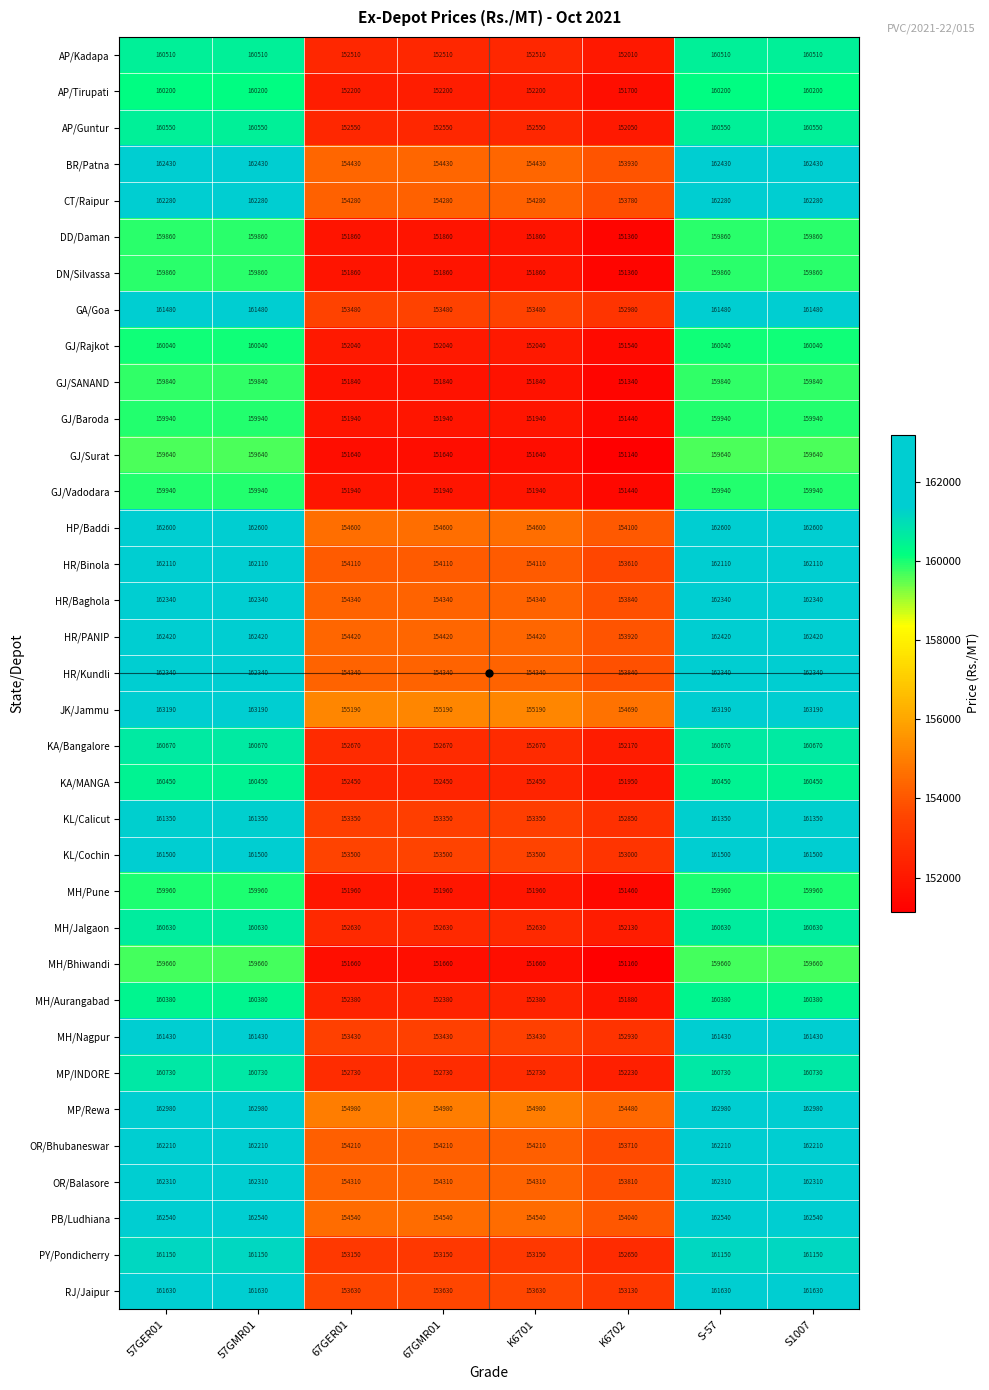

What is the minimum value shown in the chart?

151140